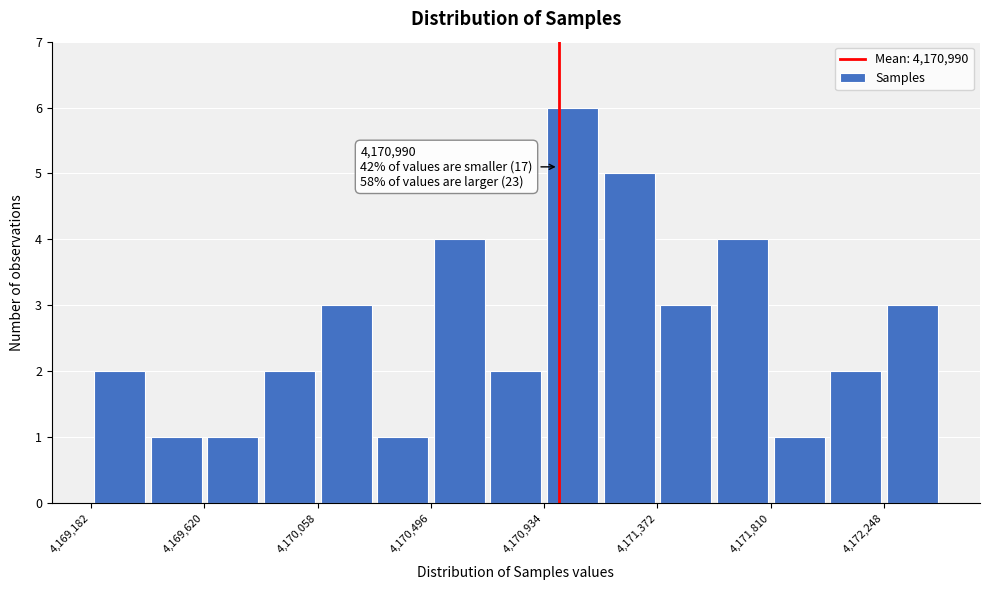

Over which range of the x-axis is the bar tallest?

4170950 to 4171150